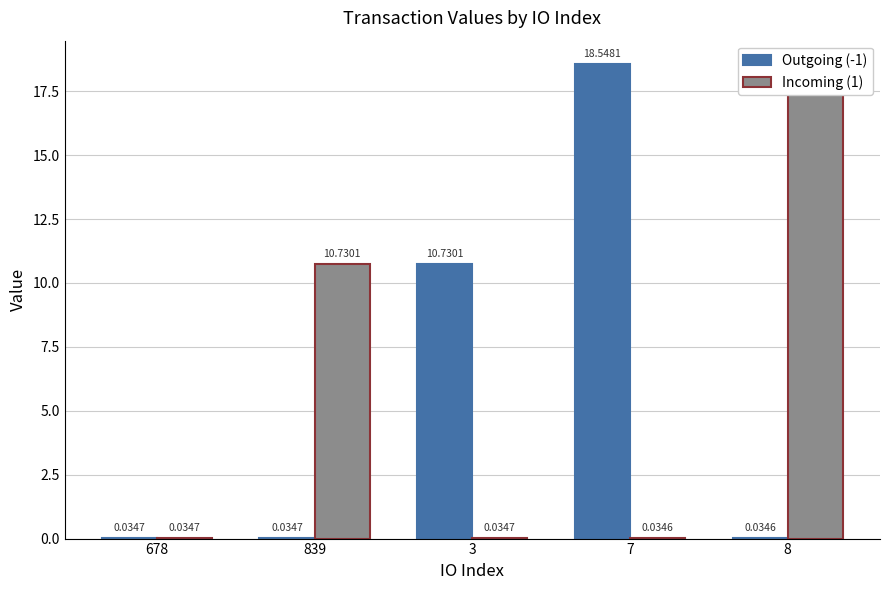

At which category is the sum across all series the highest?

7